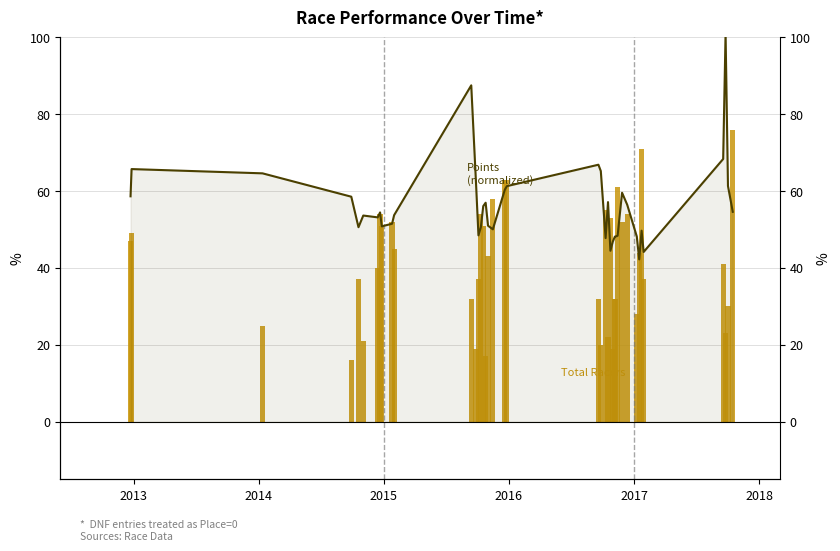

Rank the series by their average value, from lowest to highest.

Total Racers, Points (normalized)